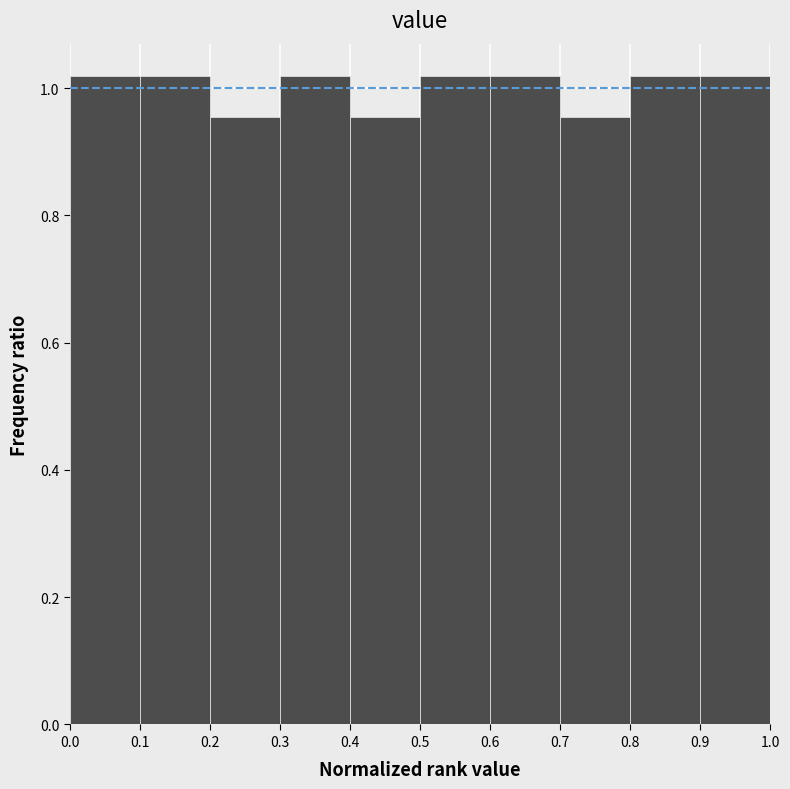

Reading left to right, transcribe this chart: for each bar, give the range it covers on the x-axis and its height. The values are not printed on the chart, so give them approximately, as read against the axis.

0.0 to 0.1: 1.02
0.1 to 0.2: 1.02
0.2 to 0.3: 0.96
0.3 to 0.4: 1.02
0.4 to 0.5: 0.96
0.5 to 0.6: 1.02
0.6 to 0.7: 1.02
0.7 to 0.8: 0.96
0.8 to 0.9: 1.02
0.9 to 1.0: 1.02